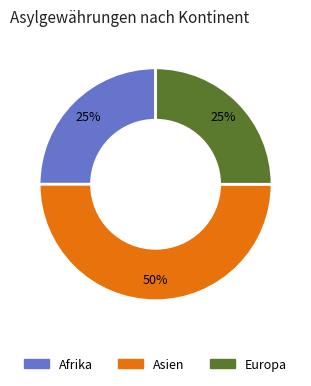

To the nearest percent, what is the average slice percentage?

33%